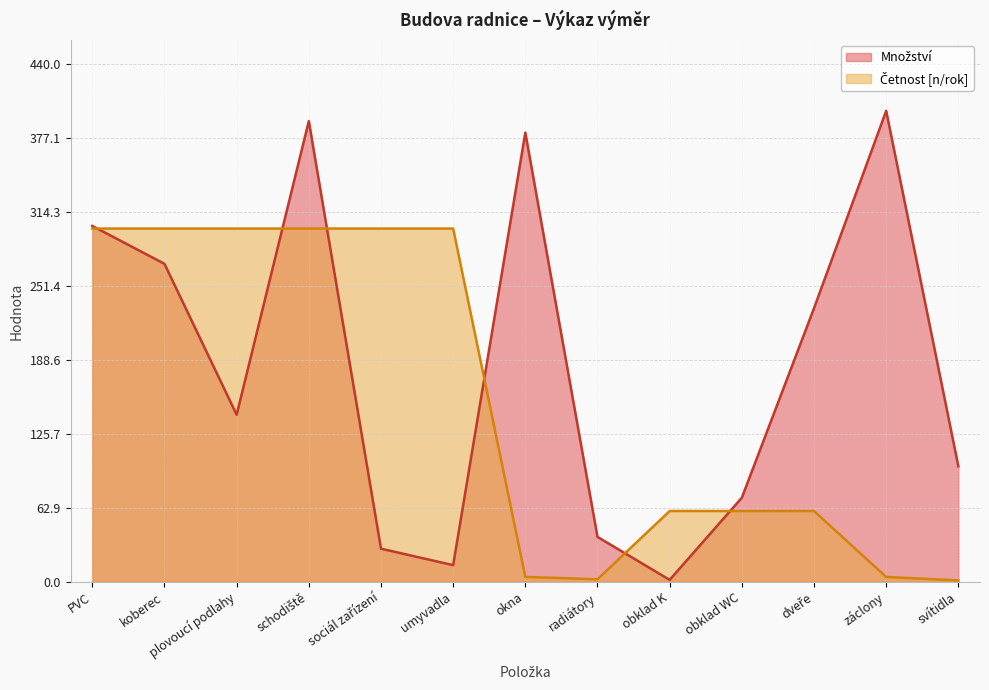

List the series in order of their overall mean, lowest first.

Četnost, Množství